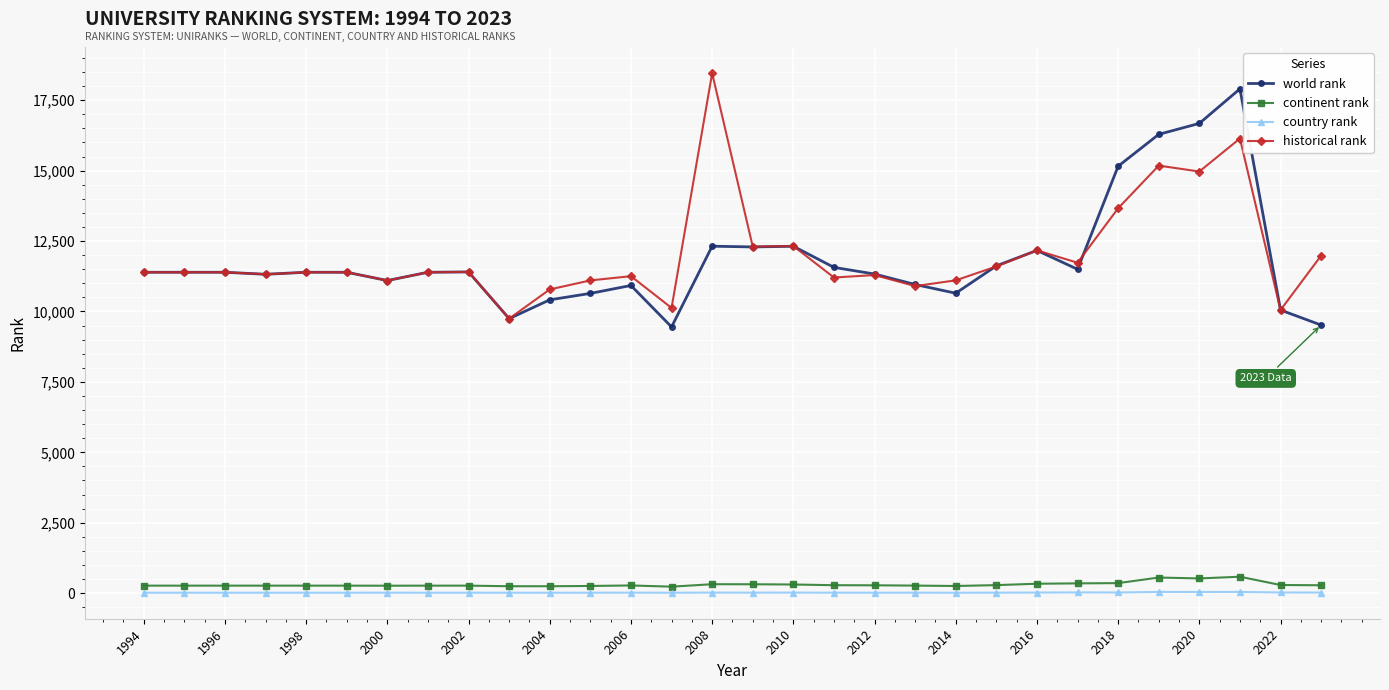

True or false: country rank and historical rank intersect in this chart.

False